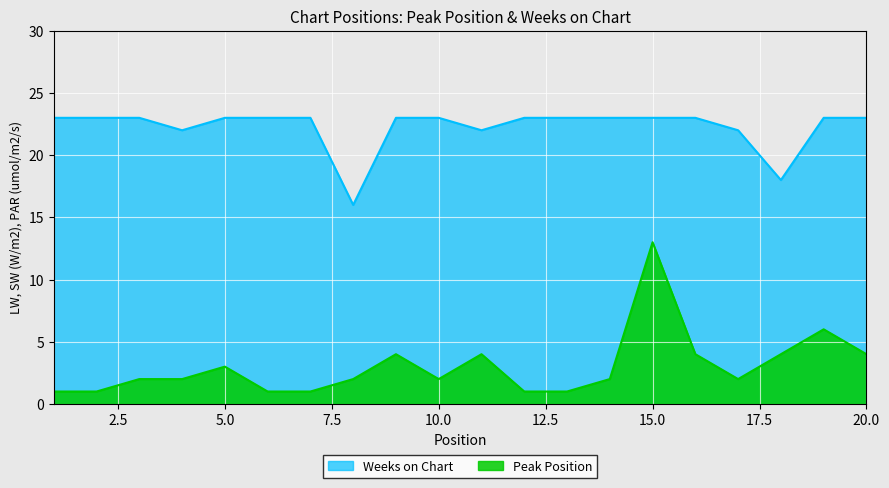

What is the sum of all Peak Position values?

60